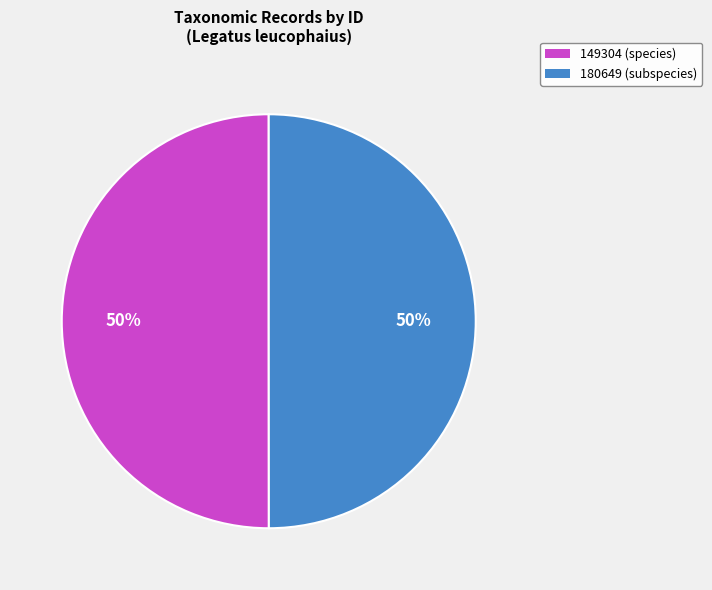

What is the ratio of the value at 149304 (species) to the value at 180649 (subspecies)?

1.0